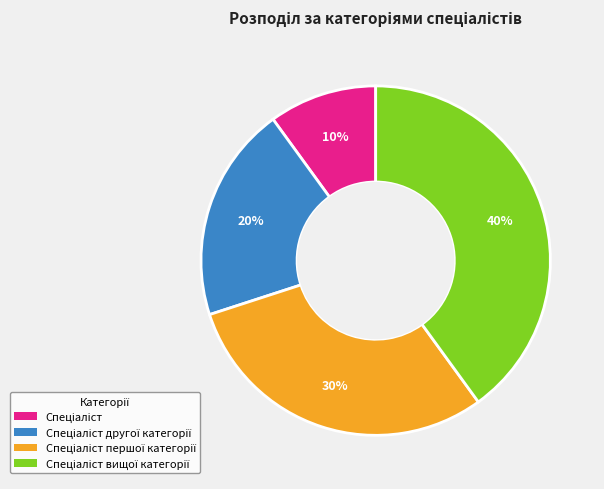

Is there a majority slice in this chart?

No